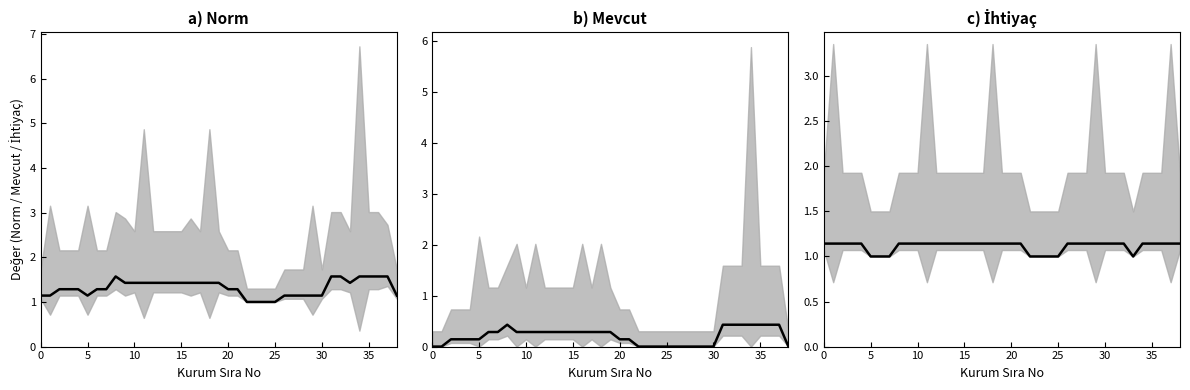

How many series are shown in this chart?

3